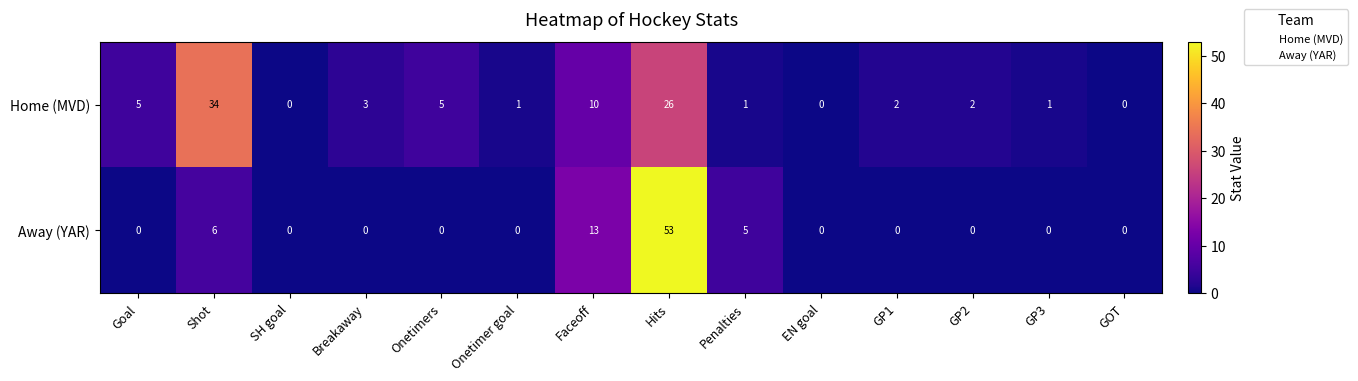

Which series has the widest spread of values?

Away (YAR)